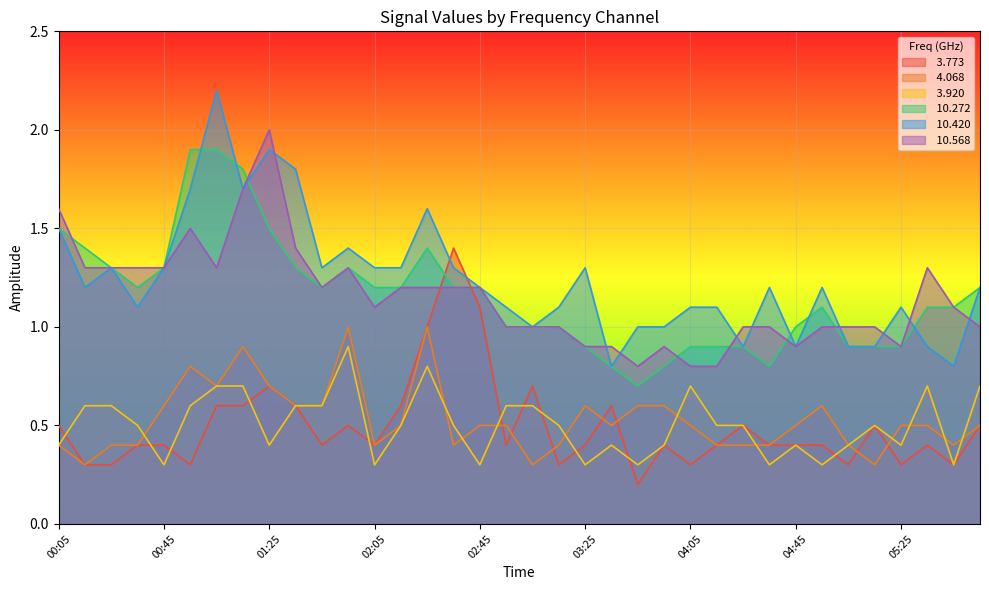

Reading right to left, list all the values displayed in this chart.

 3.773: 05:55=0.5	05:45=0.3	05:35=0.4	05:25=0.3	05:15=0.5	05:05=0.3	04:55=0.4	04:45=0.4	04:35=0.4	04:25=0.5	04:15=0.4	04:05=0.3	03:55=0.4	03:45=0.2	03:35=0.6	03:25=0.4	03:15=0.3	03:05=0.7	02:55=0.4	02:45=1.1	02:35=1.4	02:25=1.0	02:15=0.6	02:05=0.4	01:55=0.5	01:45=0.4	01:35=0.6	01:25=0.7	01:15=0.6	01:05=0.6	00:55=0.3	00:45=0.4	00:35=0.4	00:25=0.3	00:15=0.3	00:05=0.5
 4.068: 05:55=0.5	05:45=0.4	05:35=0.5	05:25=0.5	05:15=0.3	05:05=0.4	04:55=0.6	04:45=0.5	04:35=0.4	04:25=0.4	04:15=0.4	04:05=0.5	03:55=0.6	03:45=0.6	03:35=0.5	03:25=0.6	03:15=0.4	03:05=0.3	02:55=0.5	02:45=0.5	02:35=0.4	02:25=1.0	02:15=0.5	02:05=0.4	01:55=1.0	01:45=0.6	01:35=0.6	01:25=0.7	01:15=0.9	01:05=0.7	00:55=0.8	00:45=0.6	00:35=0.4	00:25=0.4	00:15=0.3	00:05=0.4
 3.920: 05:55=0.7	05:45=0.3	05:35=0.7	05:25=0.4	05:15=0.5	05:05=0.4	04:55=0.3	04:45=0.4	04:35=0.3	04:25=0.5	04:15=0.5	04:05=0.7	03:55=0.4	03:45=0.3	03:35=0.4	03:25=0.3	03:15=0.5	03:05=0.6	02:55=0.6	02:45=0.3	02:35=0.5	02:25=0.8	02:15=0.5	02:05=0.3	01:55=0.9	01:45=0.6	01:35=0.6	01:25=0.4	01:15=0.7	01:05=0.7	00:55=0.6	00:45=0.3	00:35=0.5	00:25=0.6	00:15=0.6	00:05=0.4
 10.272: 05:55=1.2	05:45=1.1	05:35=1.1	05:25=0.9	05:15=0.9	05:05=0.9	04:55=1.1	04:45=1.0	04:35=0.8	04:25=0.9	04:15=0.9	04:05=0.9	03:55=0.8	03:45=0.7	03:35=0.8	03:25=0.9	03:15=1.0	03:05=1.0	02:55=1.0	02:45=1.2	02:35=1.2	02:25=1.4	02:15=1.2	02:05=1.2	01:55=1.3	01:45=1.2	01:35=1.3	01:25=1.5	01:15=1.8	01:05=1.9	00:55=1.9	00:45=1.3	00:35=1.2	00:25=1.3	00:15=1.4	00:05=1.5
 10.420: 05:55=1.2	05:45=0.8	05:35=0.9	05:25=1.1	05:15=0.9	05:05=0.9	04:55=1.2	04:45=0.9	04:35=1.2	04:25=0.9	04:15=1.1	04:05=1.1	03:55=1.0	03:45=1.0	03:35=0.8	03:25=1.3	03:15=1.1	03:05=1.0	02:55=1.1	02:45=1.2	02:35=1.3	02:25=1.6	02:15=1.3	02:05=1.3	01:55=1.4	01:45=1.3	01:35=1.8	01:25=1.9	01:15=1.7	01:05=2.2	00:55=1.7	00:45=1.3	00:35=1.1	00:25=1.3	00:15=1.2	00:05=1.5
 10.568: 05:55=1.0	05:45=1.1	05:35=1.3	05:25=0.9	05:15=1.0	05:05=1.0	04:55=1.0	04:45=0.9	04:35=1.0	04:25=1.0	04:15=0.8	04:05=0.8	03:55=0.9	03:45=0.8	03:35=0.9	03:25=0.9	03:15=1.0	03:05=1.0	02:55=1.0	02:45=1.2	02:35=1.2	02:25=1.2	02:15=1.2	02:05=1.1	01:55=1.3	01:45=1.2	01:35=1.4	01:25=2.0	01:15=1.7	01:05=1.3	00:55=1.5	00:45=1.3	00:35=1.3	00:25=1.3	00:15=1.3	00:05=1.6